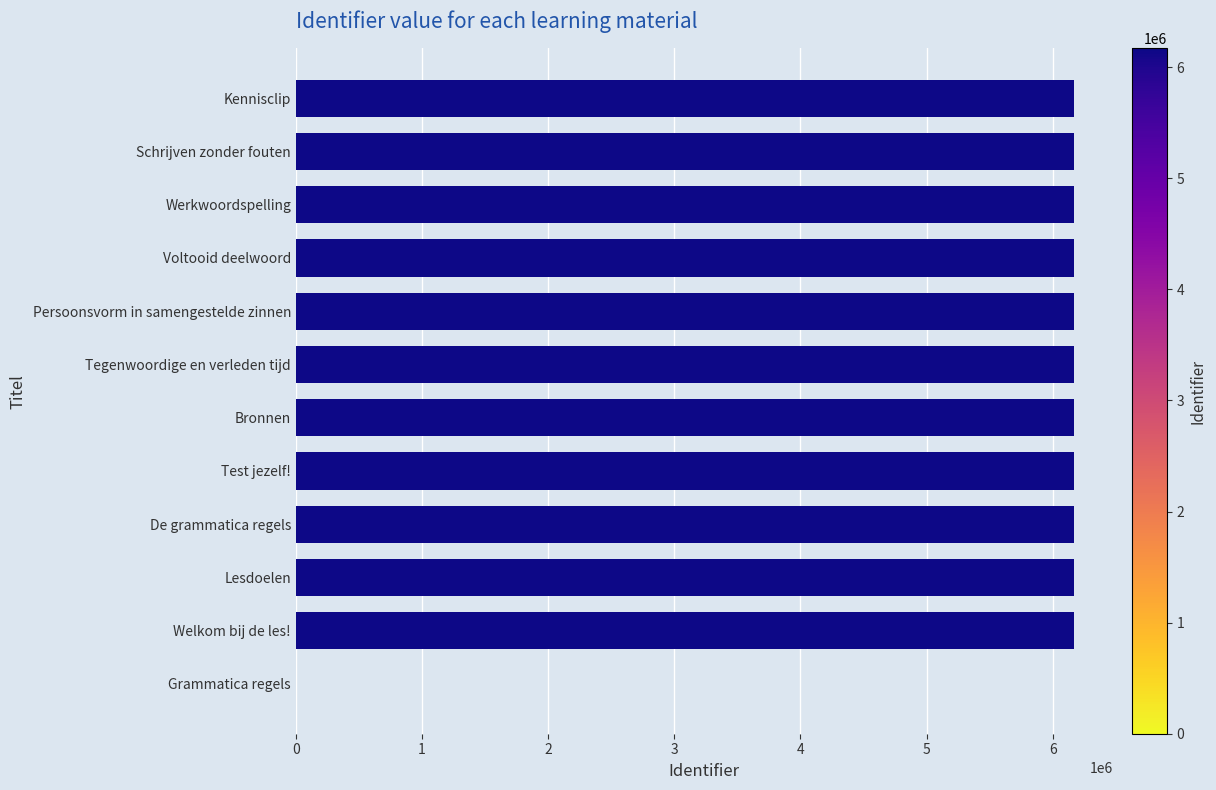

How many categories are shown in the chart?

12